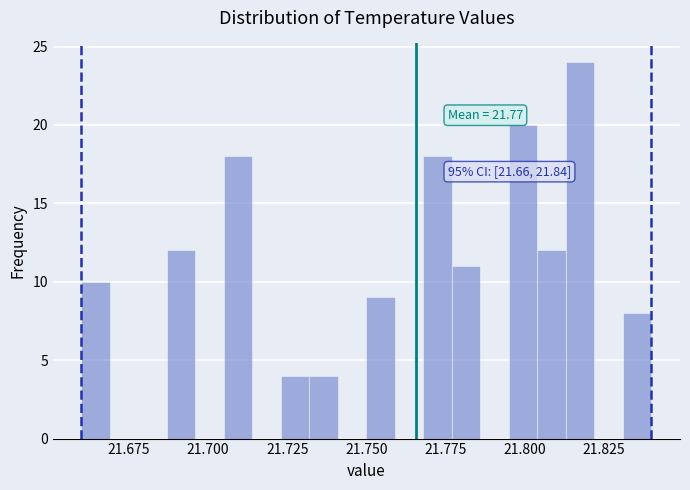

Read against the x-axis, roughly where is the centre of the tallest bar?

21.820